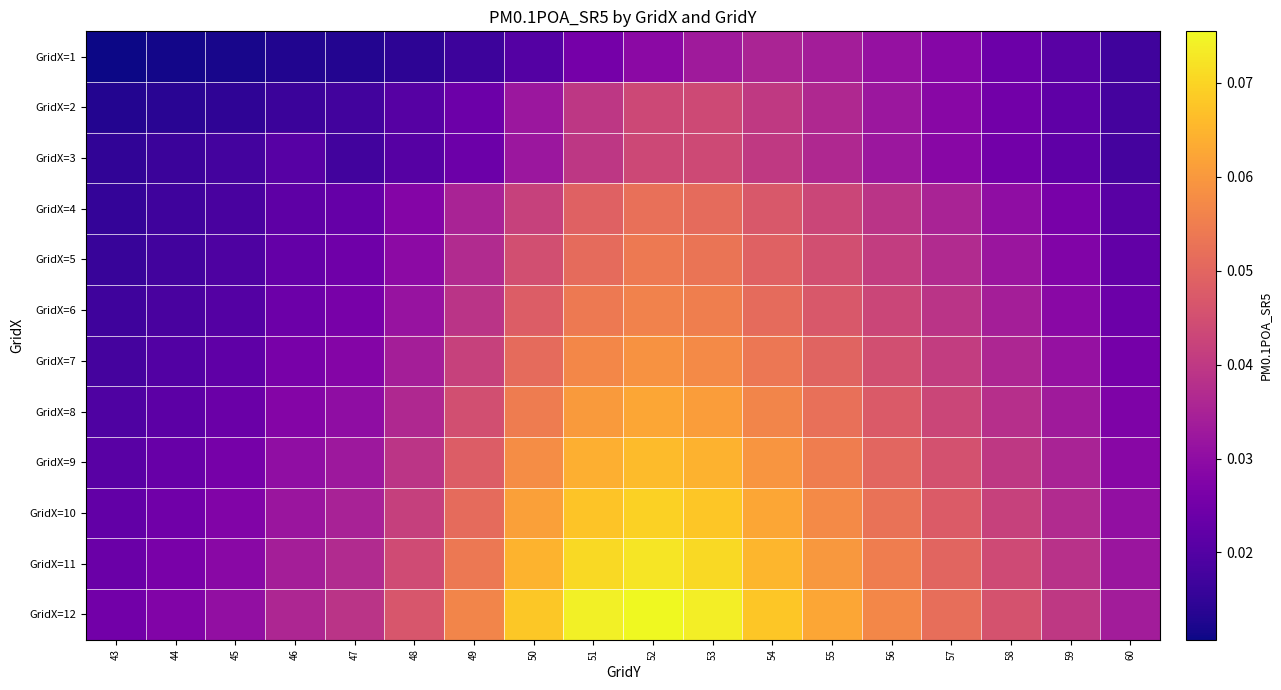

Which has a higher value, 44 or 49?

49